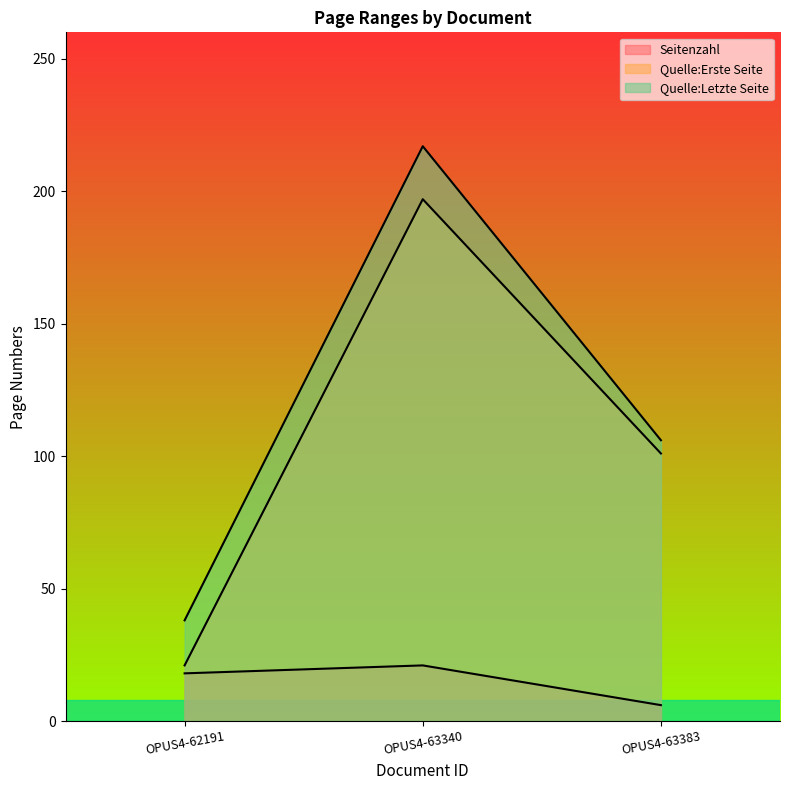

At which category is the sum across all series the highest?

OPUS4-63340